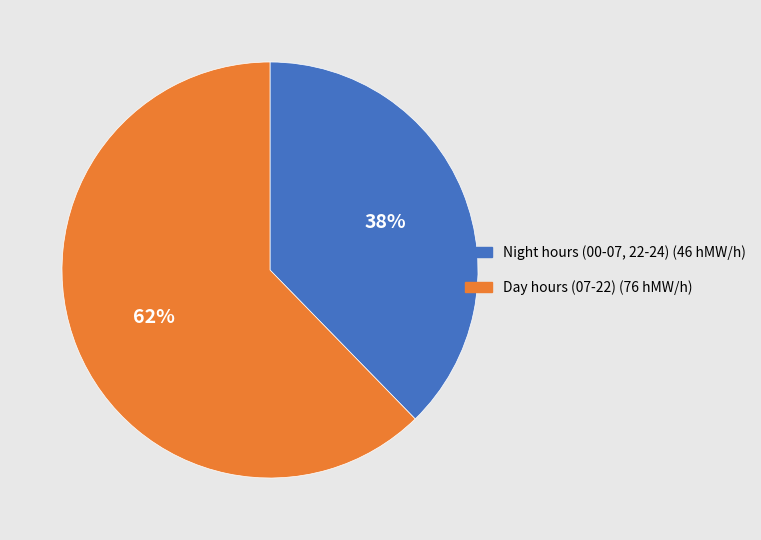

Count the number of slices in the pie.

2